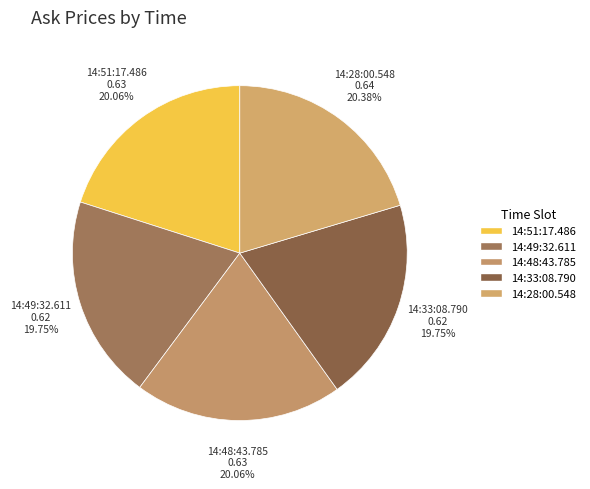

Do 14:28:00.548 and 14:48:43.785 together represent more than half of the pie?

No